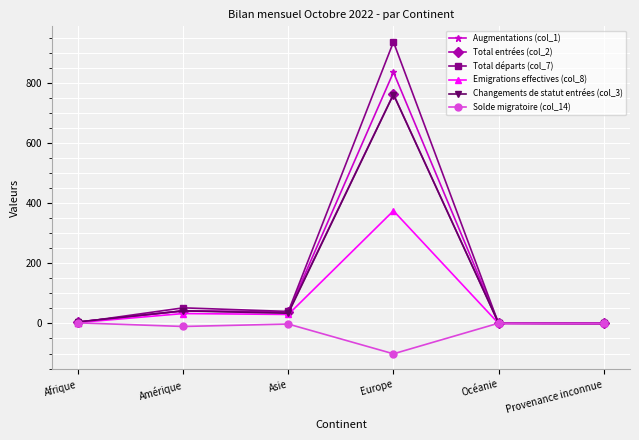

What is the greatest value displayed?

937